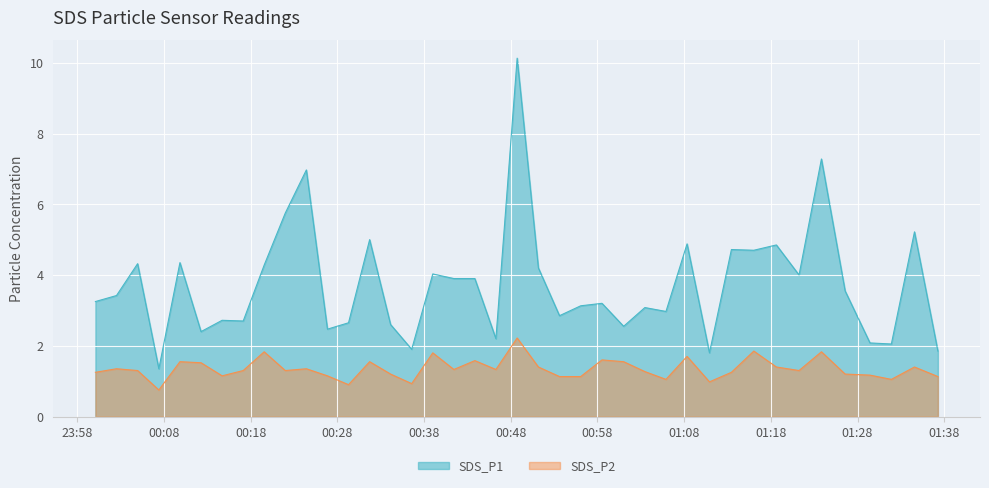

What are all the series names shown in the legend?

SDS_P1, SDS_P2